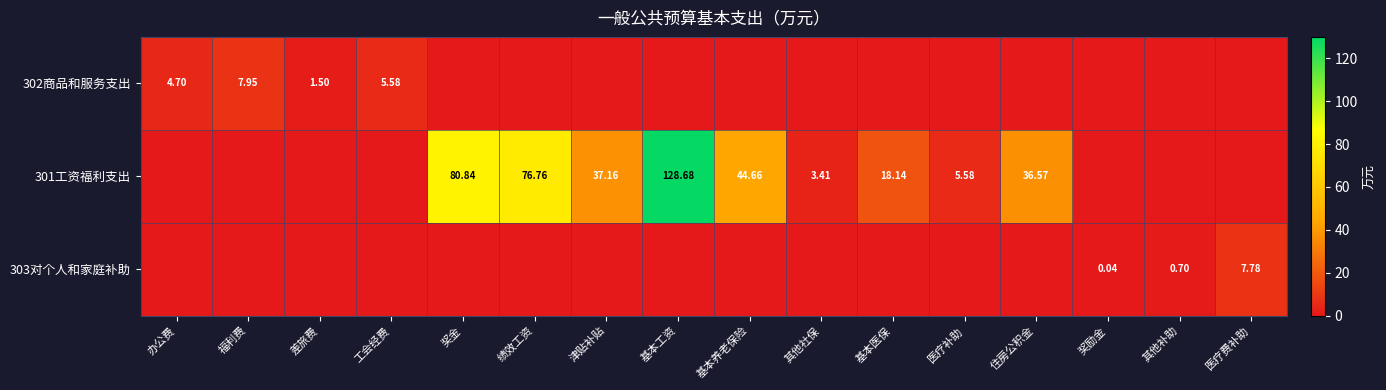

Count the number of data series in this chart.

3